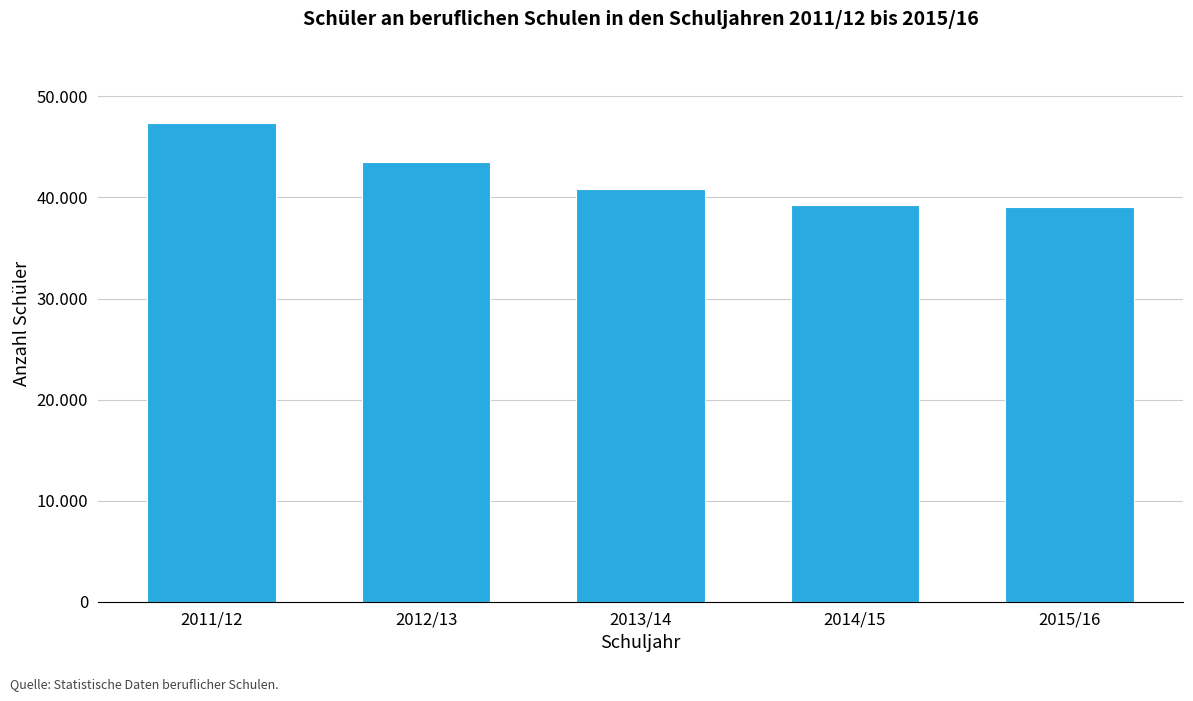

Reading left to right, transcribe all the data shown in this chart.

47392	43469	40855	39266	39066